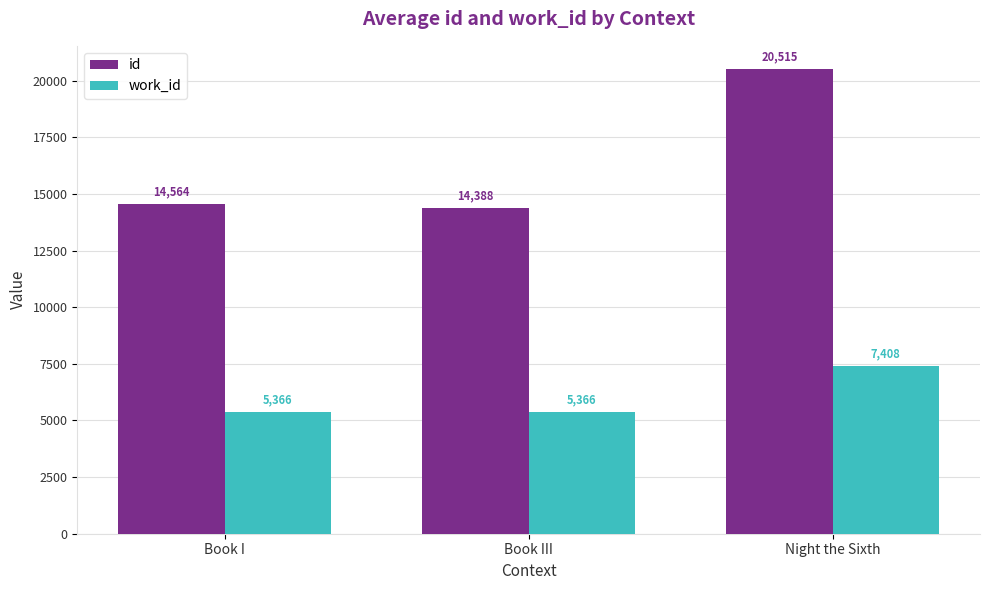

Rank the categories by id value from lowest to highest.

Book III, Book I, Night the Sixth